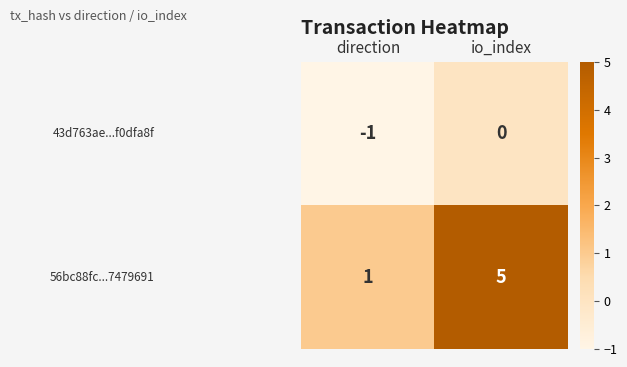

What is the spread (max minus min) of values at direction?

2